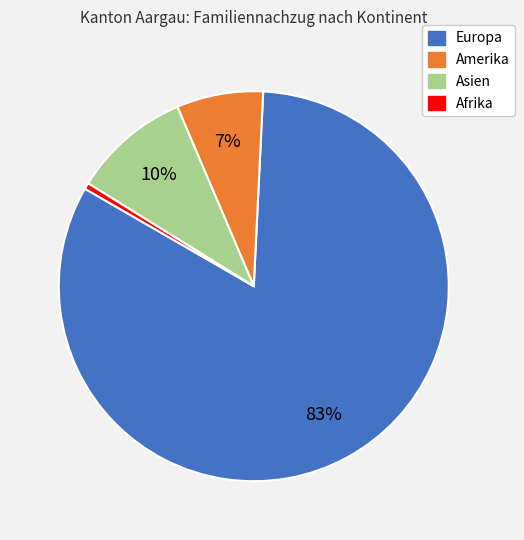

True or false: Asien accounts for 10% of the total.

True